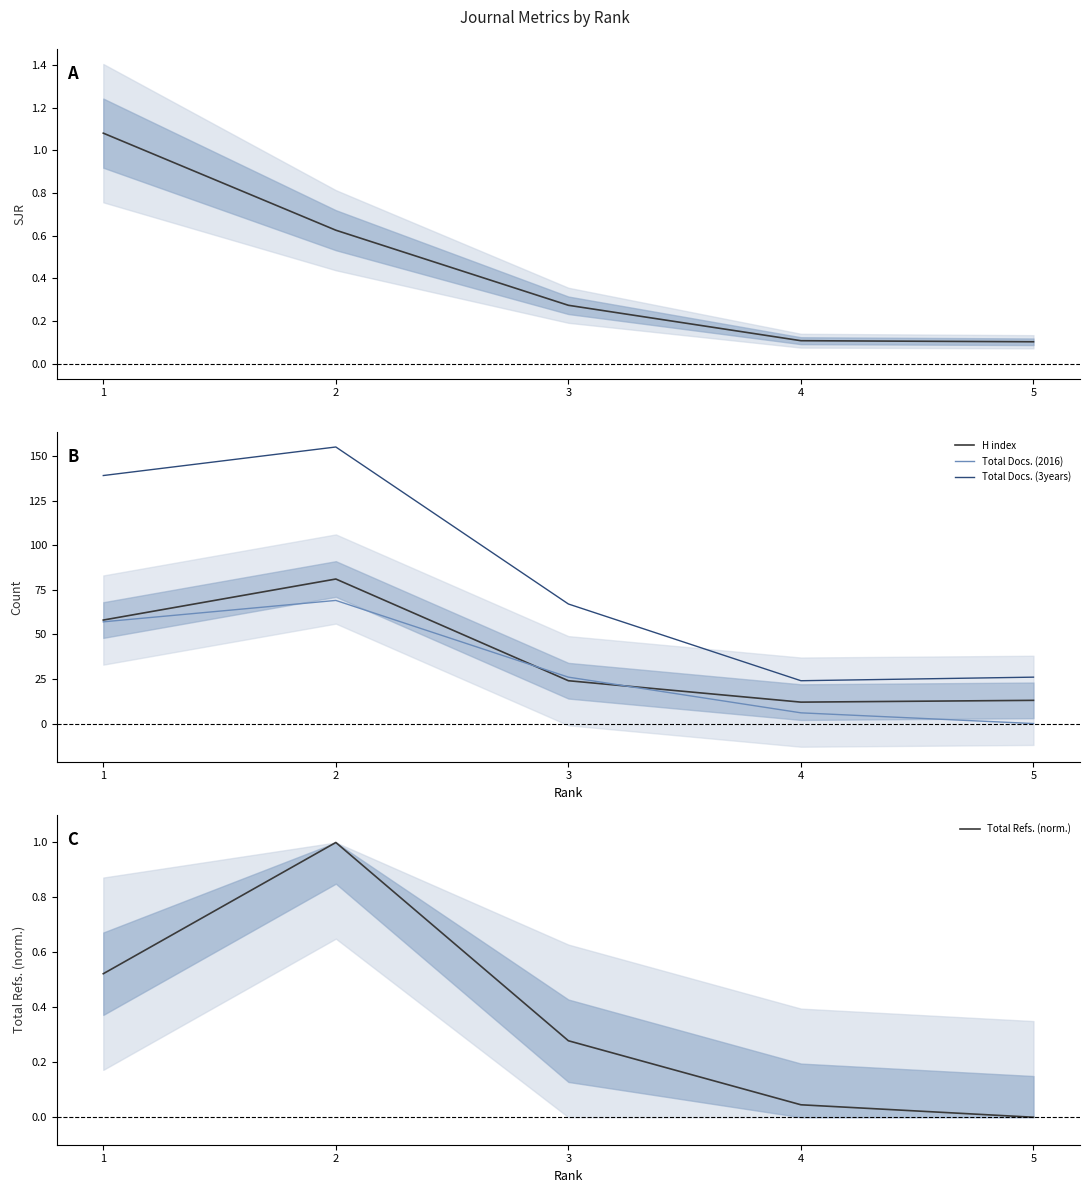

What is the lowest value of the SJR series?

0.1